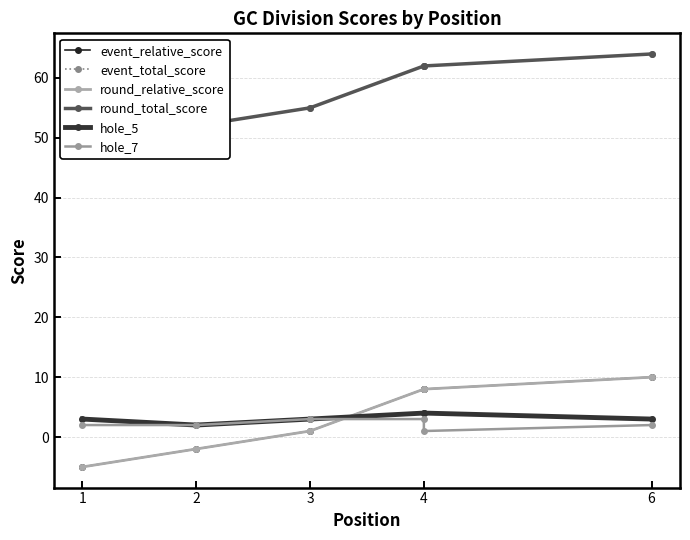

How many lines are shown in the chart?

6